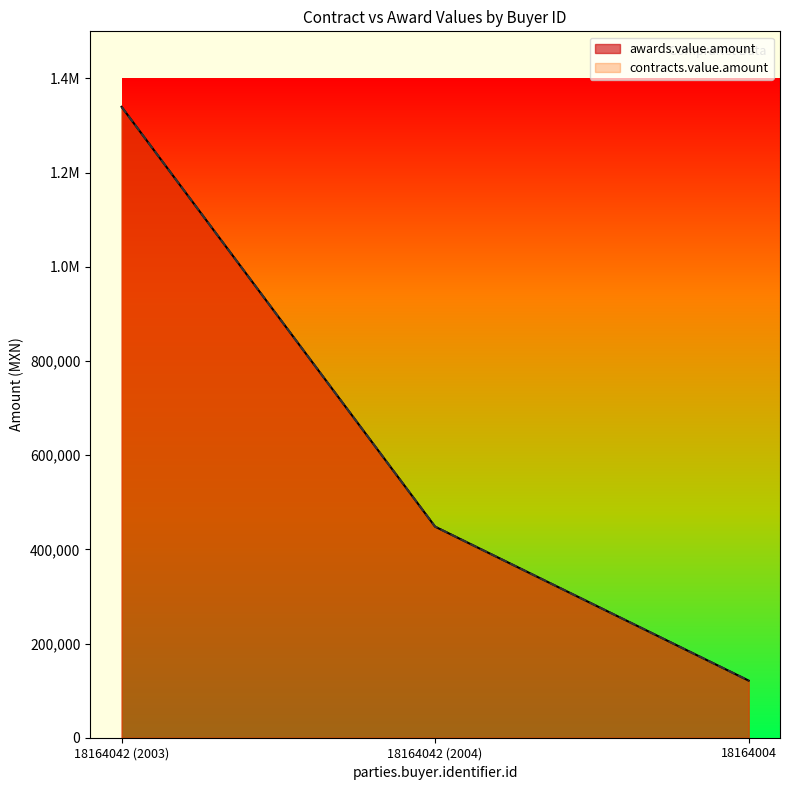

Where is contracts.value.amount nearest to the value 730472?

18164042